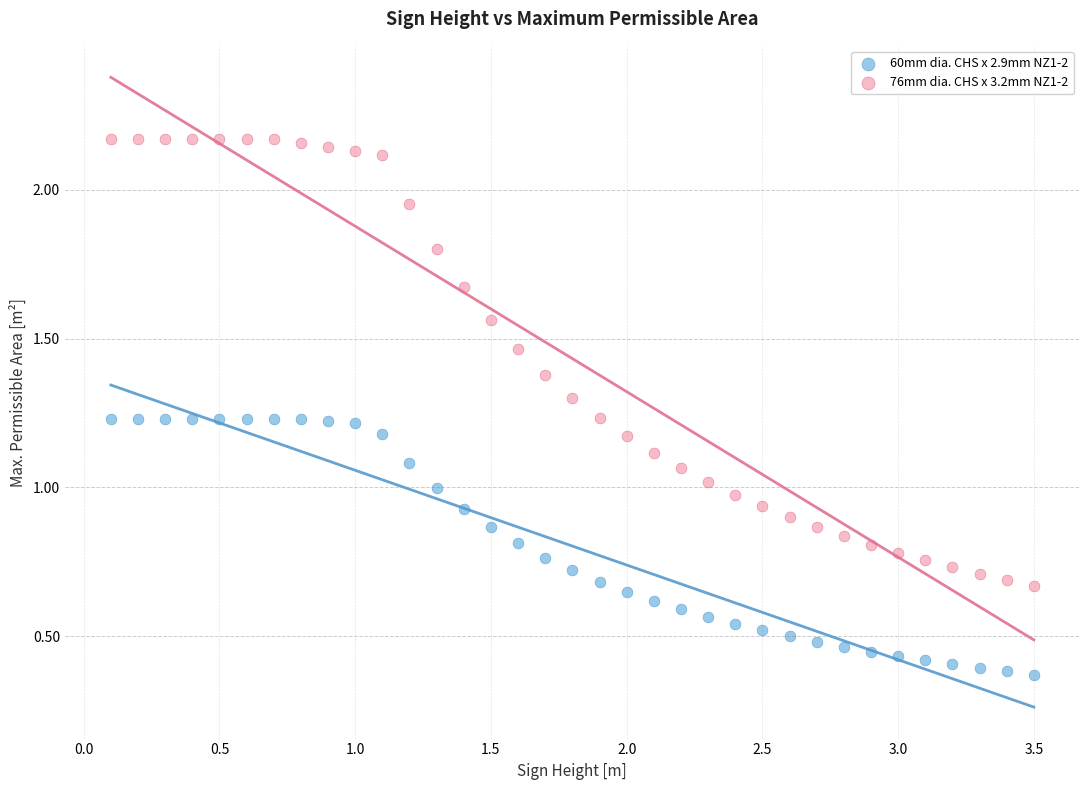

What is the X range (max minus min) for the scatter plot?

3.4